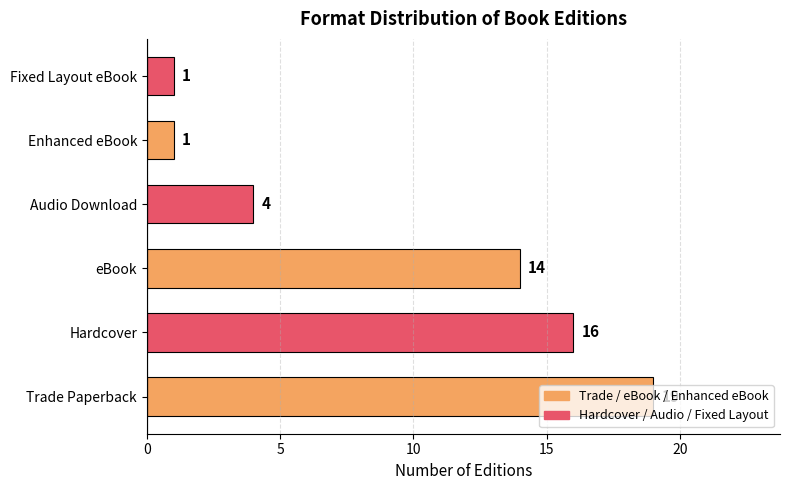

What is the greatest value displayed?

19